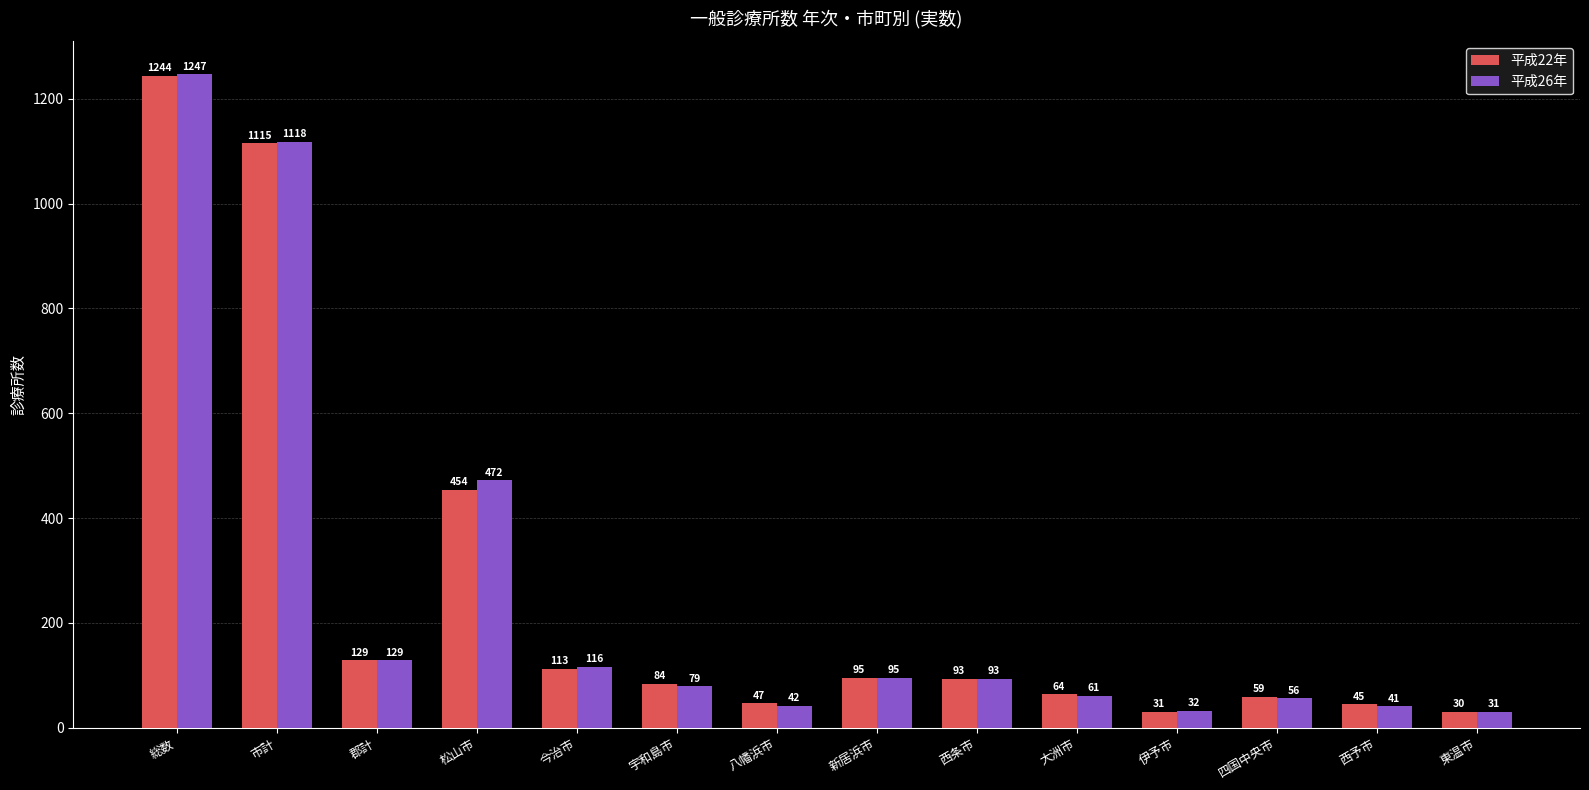

What is the value of the 平成22年 bar at the 10th from the left?

64